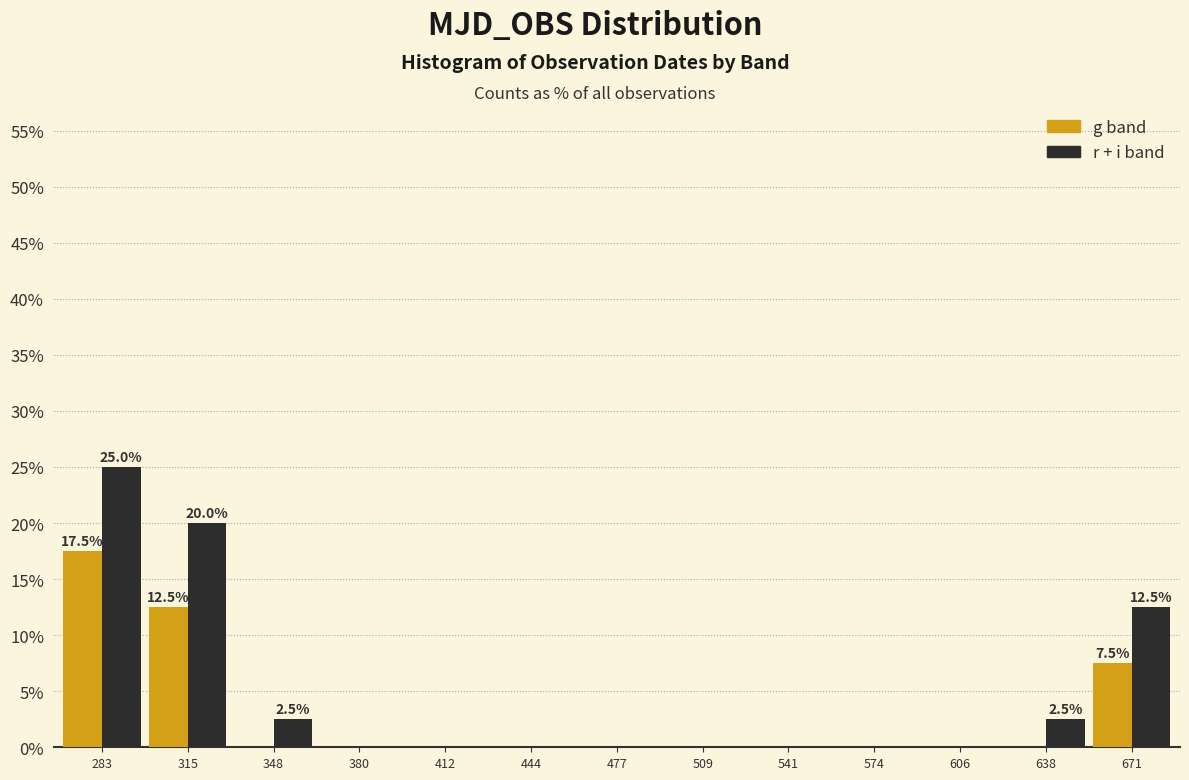

At which category is the sum across all series the highest?

283